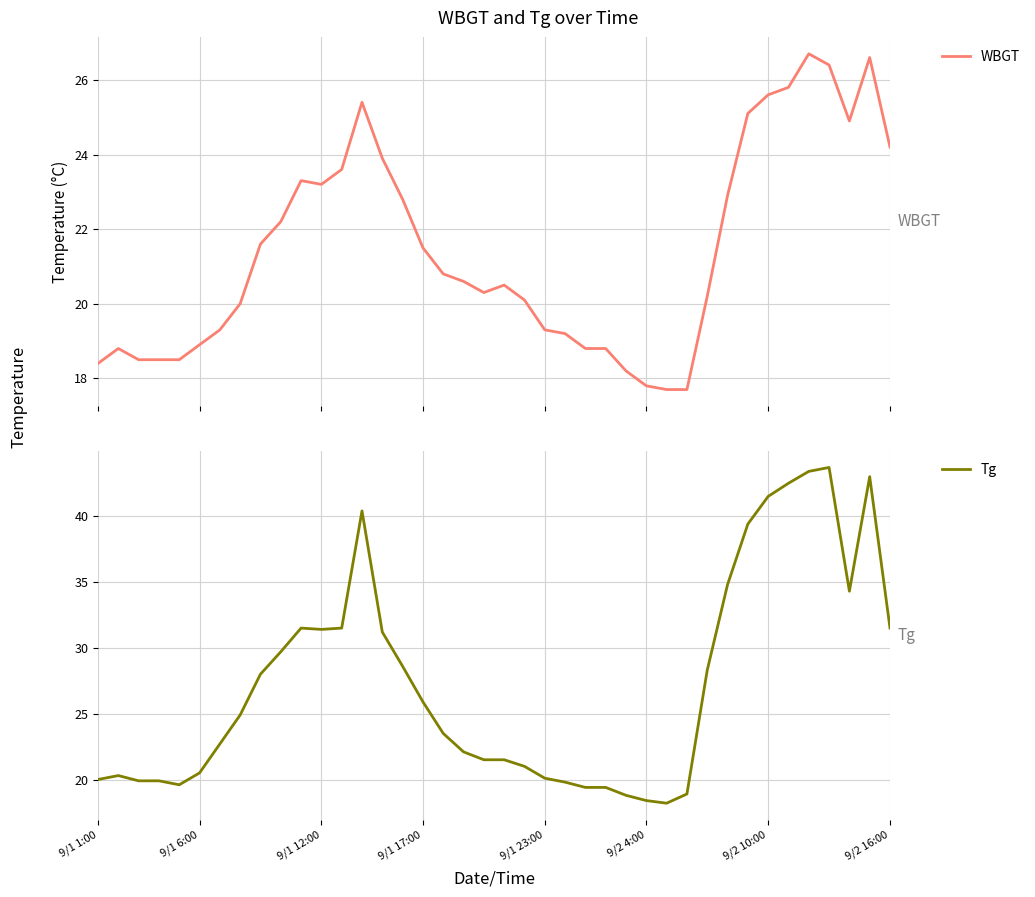

Which series has the largest total across all categories?

Tg